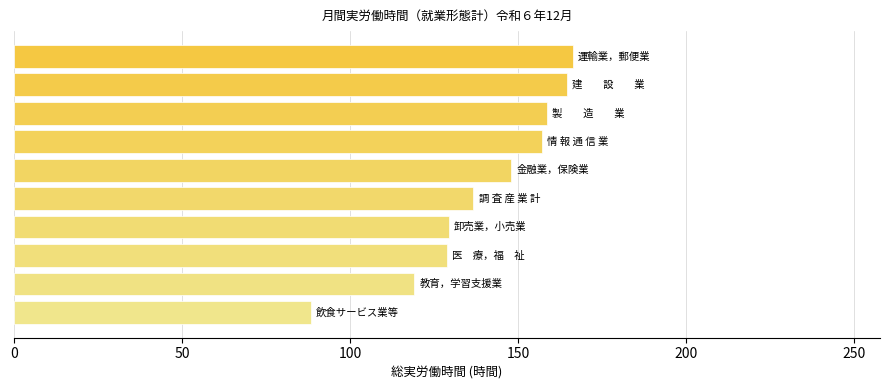

What is the minimum value shown in the chart?

88.4